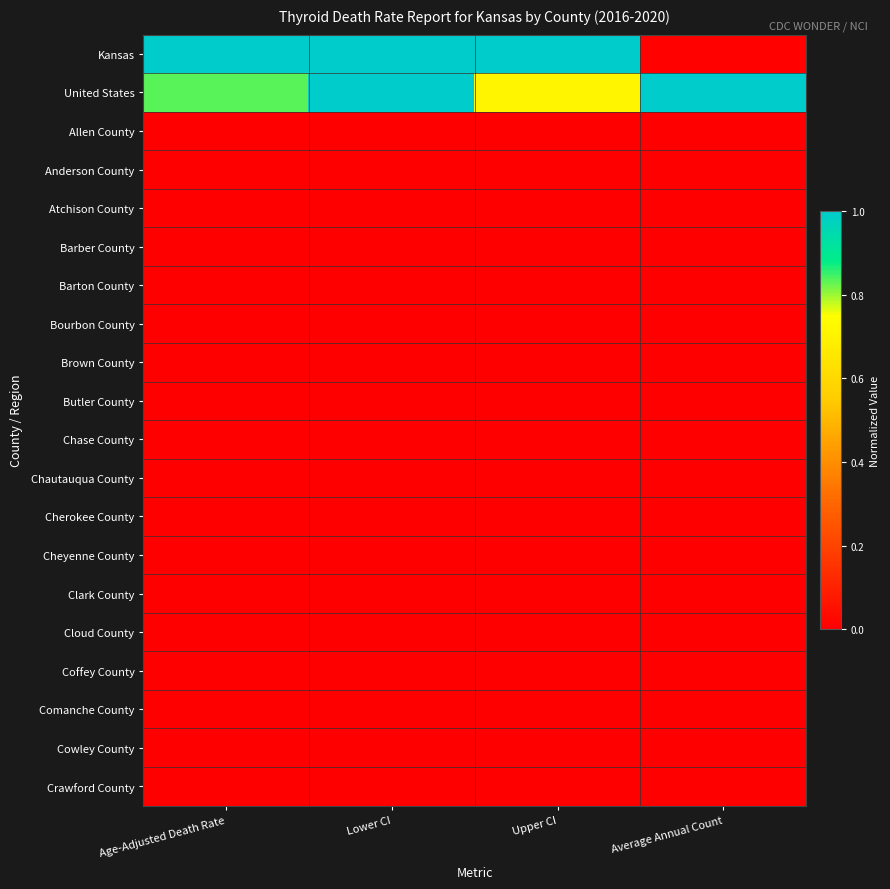

Rank the series by their maximum value, from lowest to highest.

Allen County, Anderson County, Atchison County, Barber County, Barton County, Bourbon County, Brown County, Butler County, Chase County, Chautauqua County, Cherokee County, Cheyenne County, Clark County, Cloud County, Coffey County, Comanche County, Cowley County, Crawford County, Kansas, United States